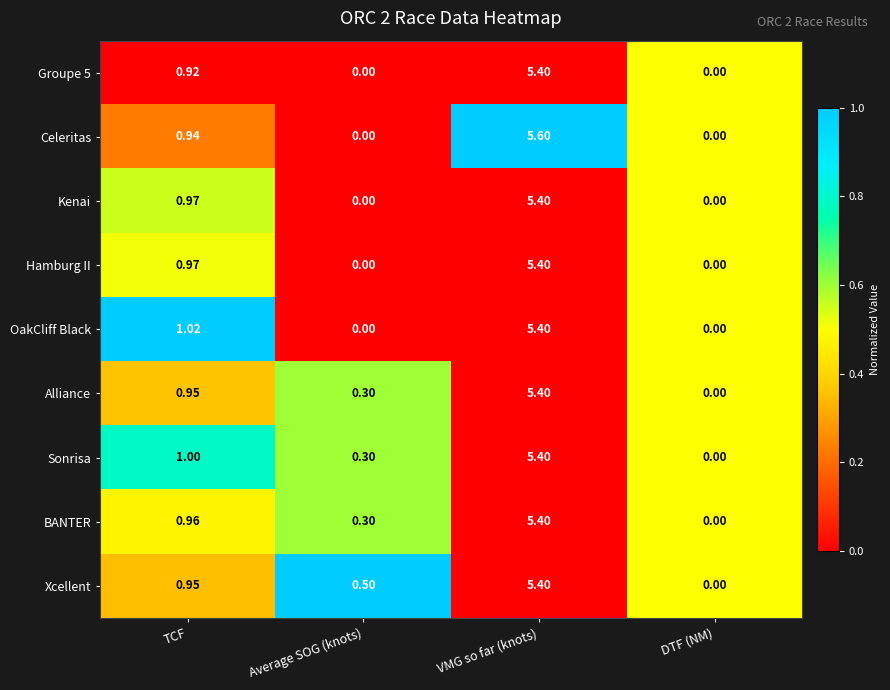

Which series has the largest range (max minus min)?

Celeritas